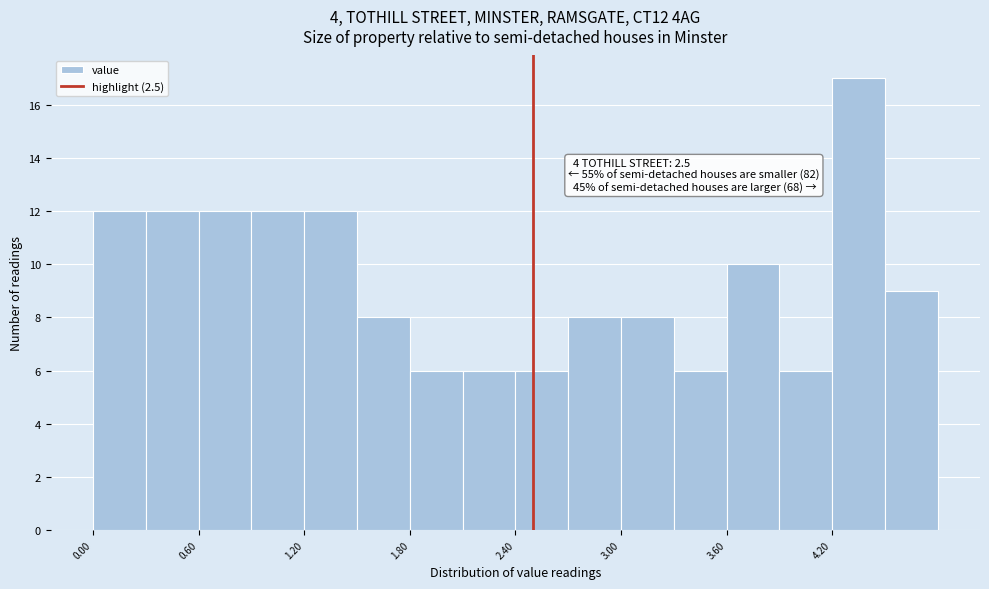

Around what value on the x-axis is the tallest bar? Give the approximate position of its centre, as read against the axis.

4.4